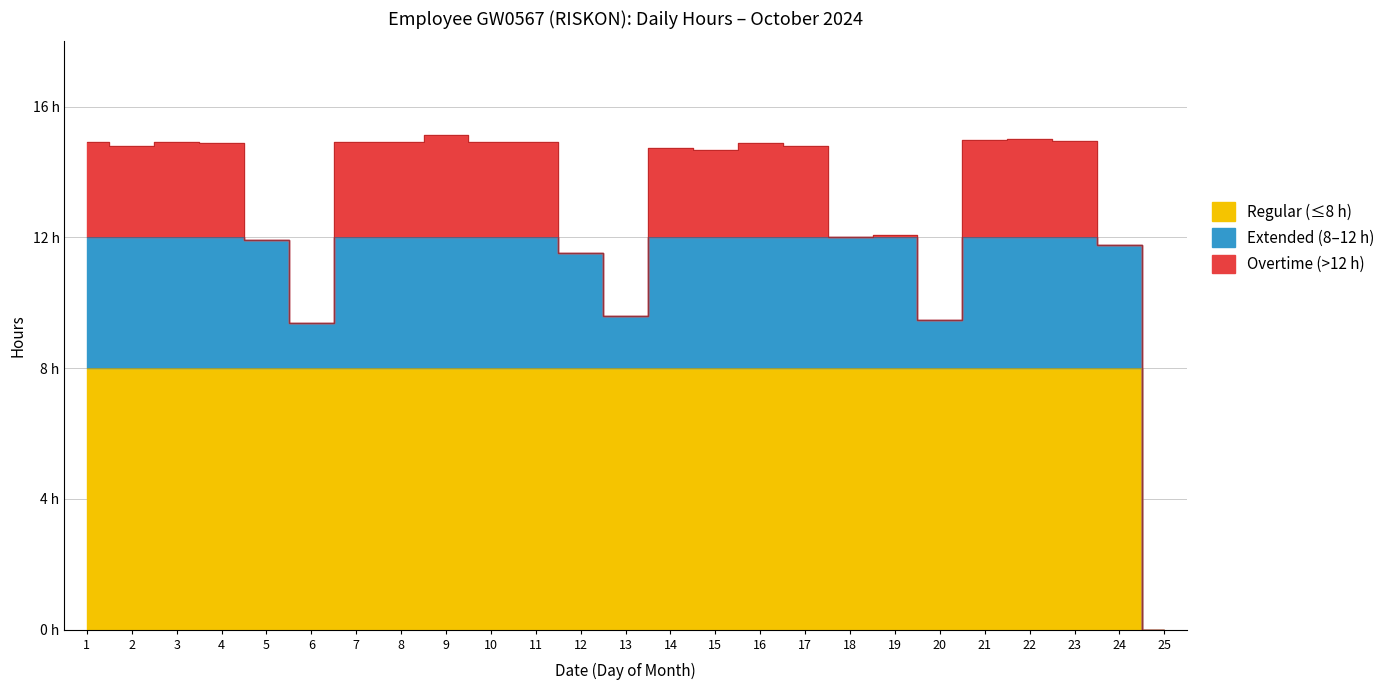

What is the value of the 19th point from the left?

12.1